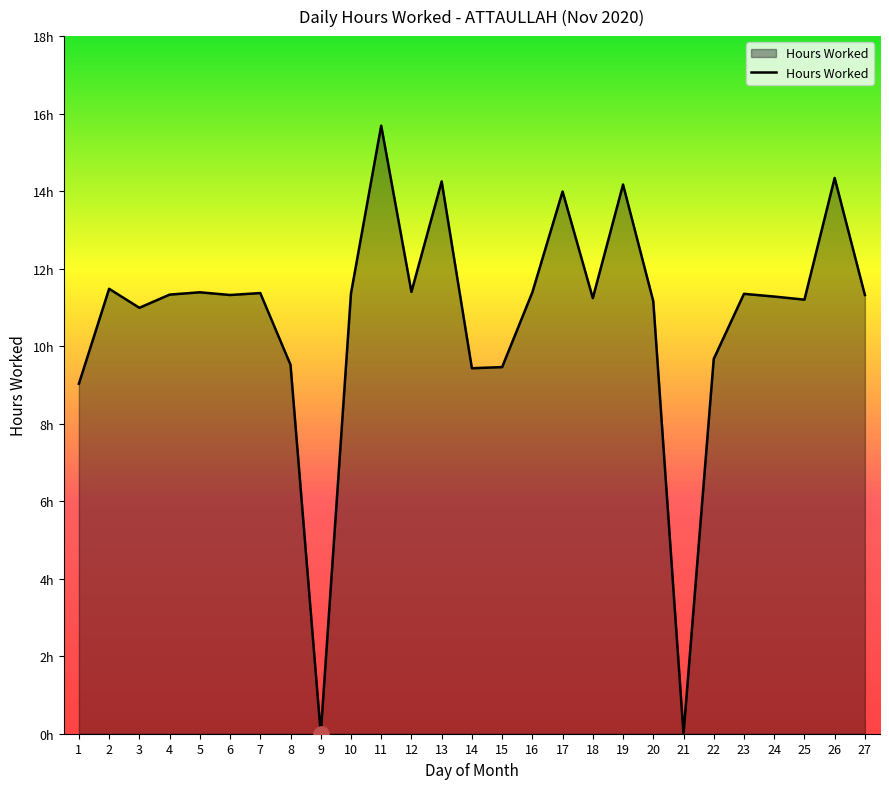

Approximately how many times larger is the value at 22 compared to 6?

0.9